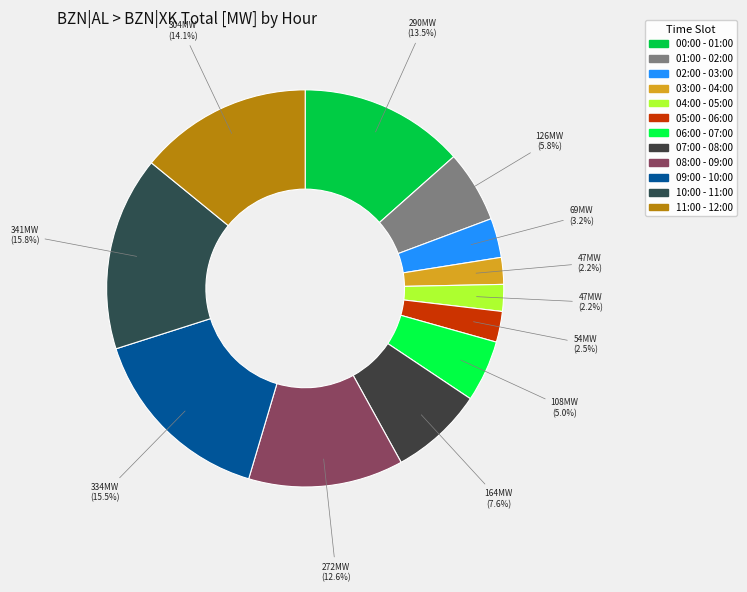

Does 10:00 - 11:00 represent more than half of the total?

No